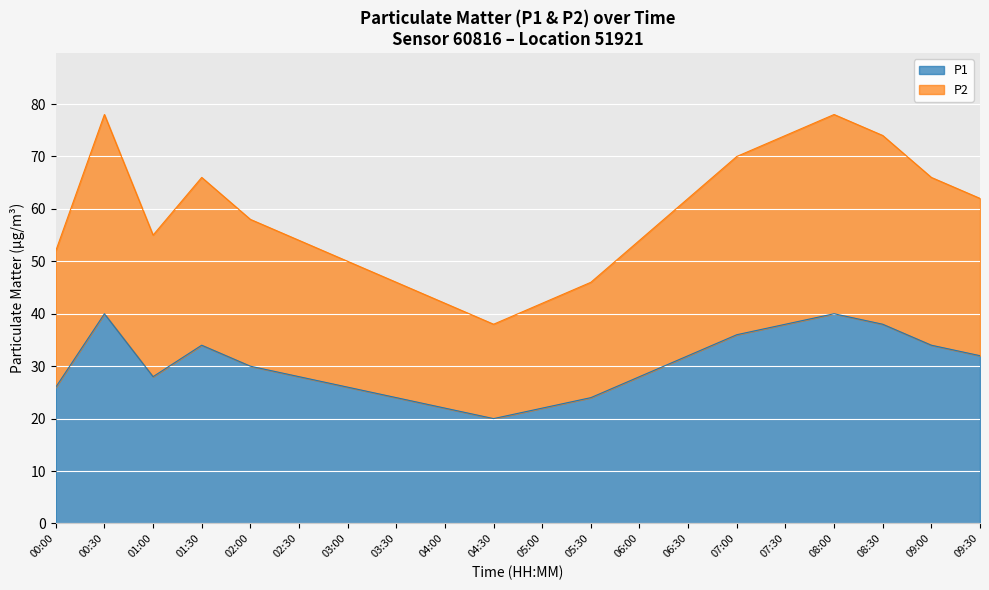

At which label is P2 closest to 58?

02:00